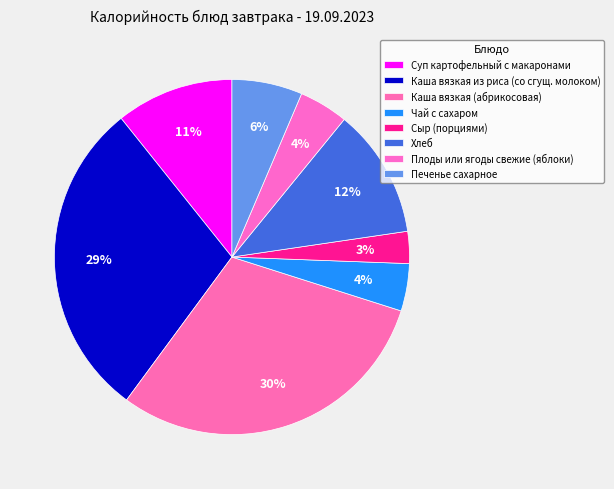

Which category has the smallest portion of the pie?

Сыр (порциями)